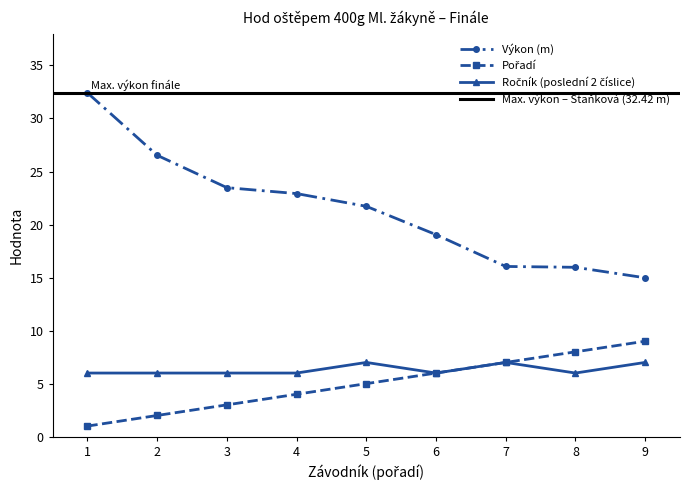

What is the minimum value shown in the chart?

1.0